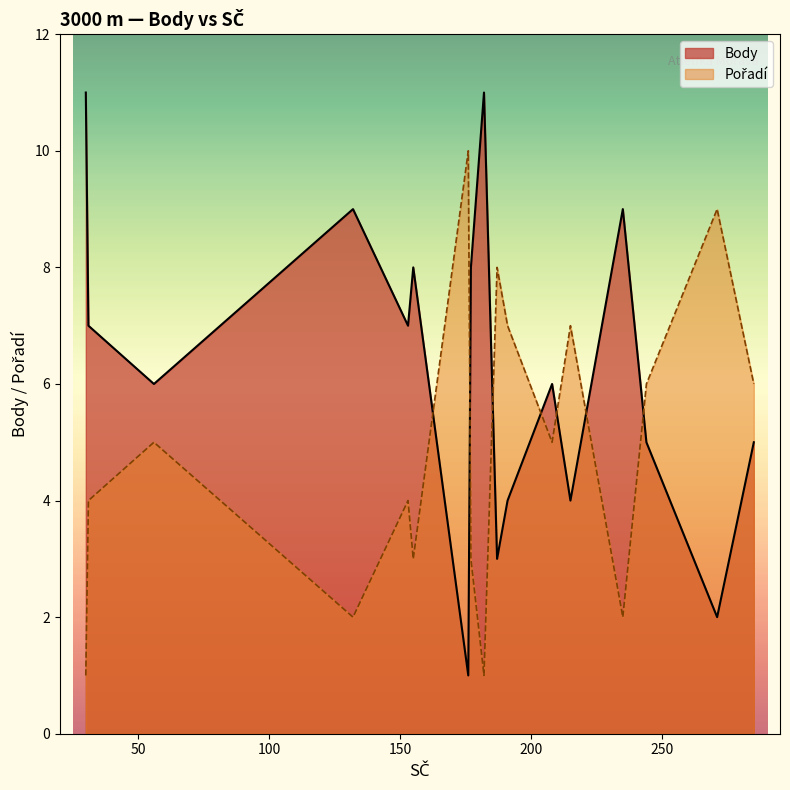

How many lines are shown in the chart?

2